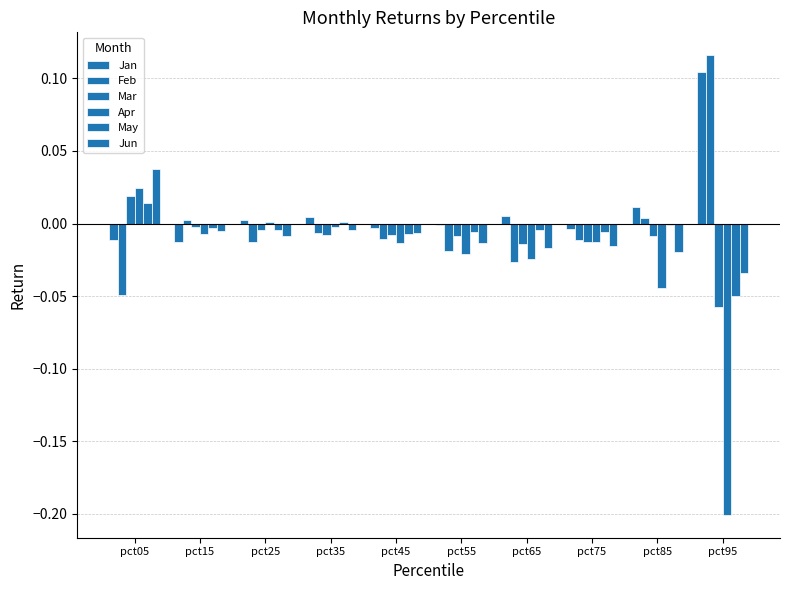

Rank the series at pct85 from highest to lowest value.

Jan, Feb, May, Mar, Jun, Apr